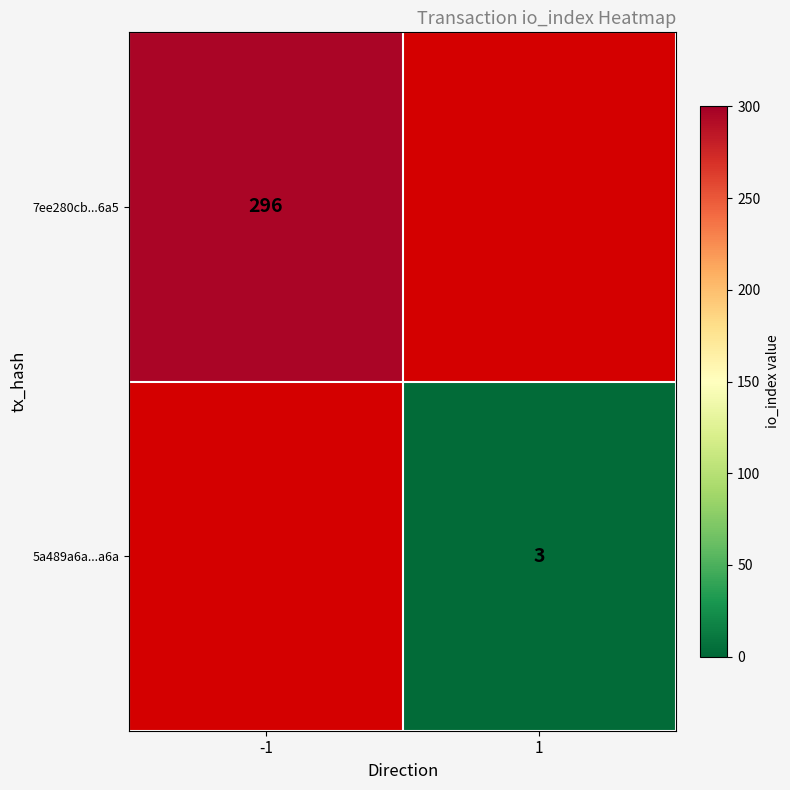

True or false: 7ee280cb...6a5 has a value of 296 at -1.

True